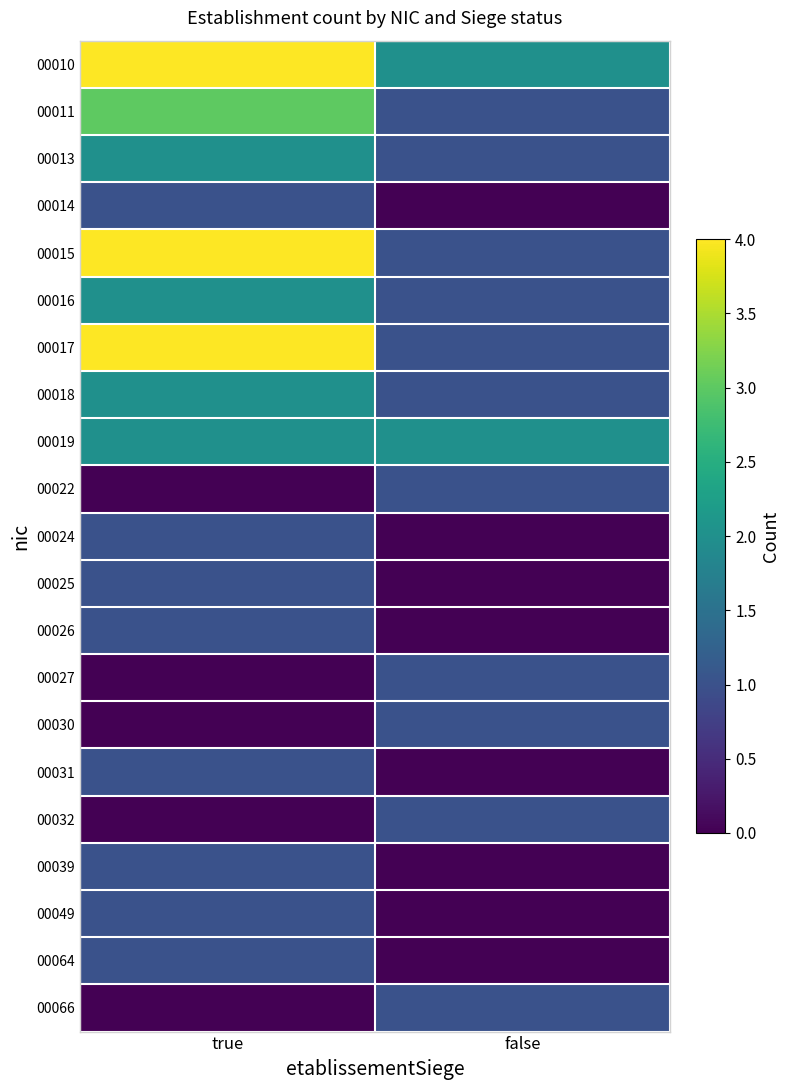

Reading right to left, extract all data points from this chart.

00010: false=2	true=4
00011: false=1	true=3
00013: false=1	true=2
00014: false=0	true=1
00015: false=1	true=4
00016: false=1	true=2
00017: false=1	true=4
00018: false=1	true=2
00019: false=2	true=2
00022: false=1	true=0
00024: false=0	true=1
00025: false=0	true=1
00026: false=0	true=1
00027: false=1	true=0
00030: false=1	true=0
00031: false=0	true=1
00032: false=1	true=0
00039: false=0	true=1
00049: false=0	true=1
00064: false=0	true=1
00066: false=1	true=0